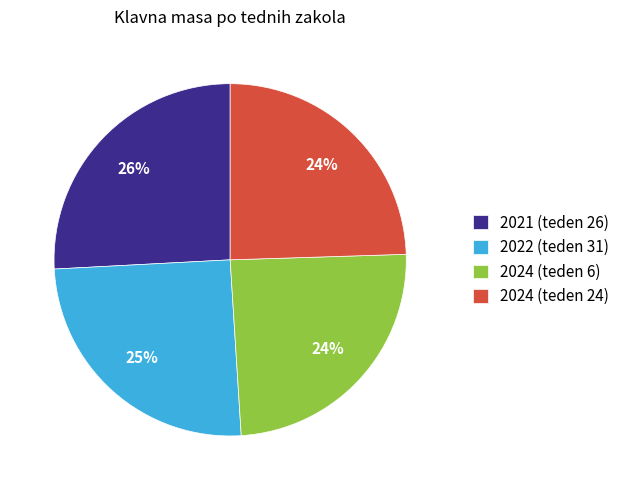

Is it true that 2024 (teden 24) is 33% of the pie?

False